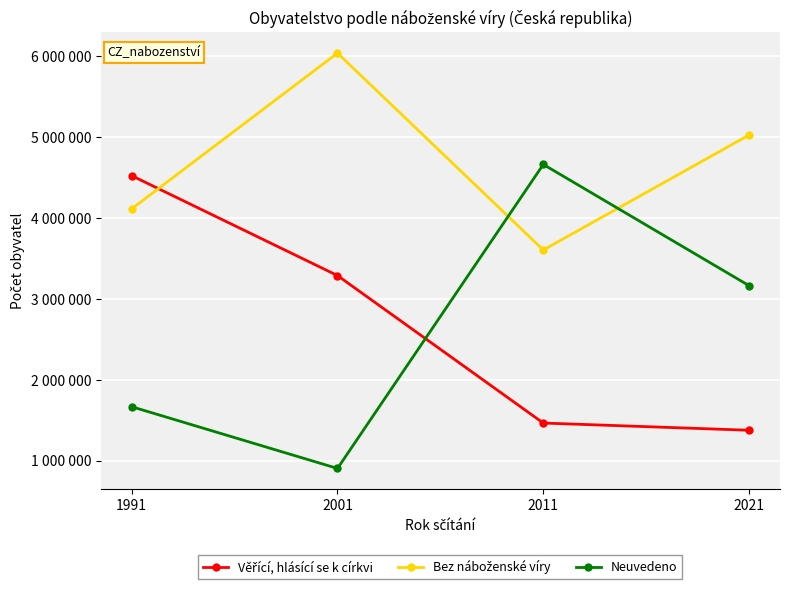

Is this an area chart (filled region under the line)?

No